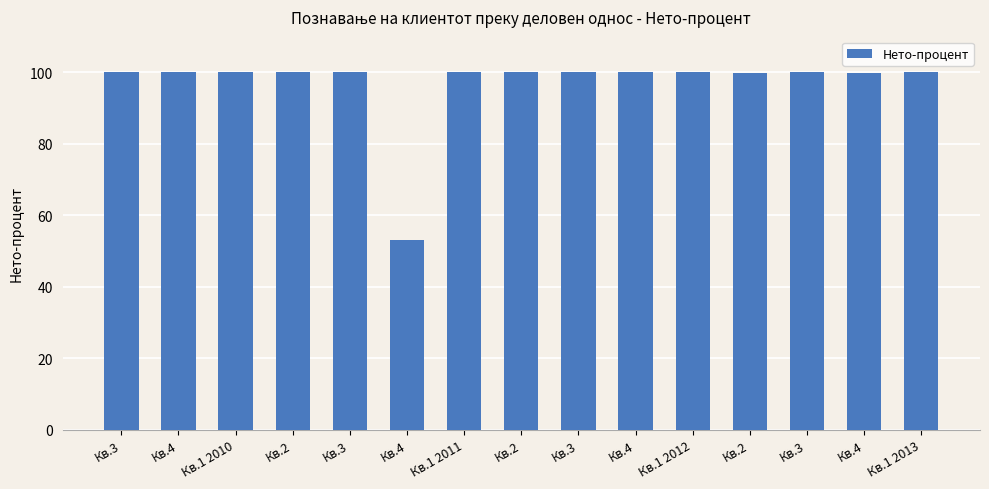

Which has a higher value, Кв.3 or Кв.1 2012?

Кв.1 2012